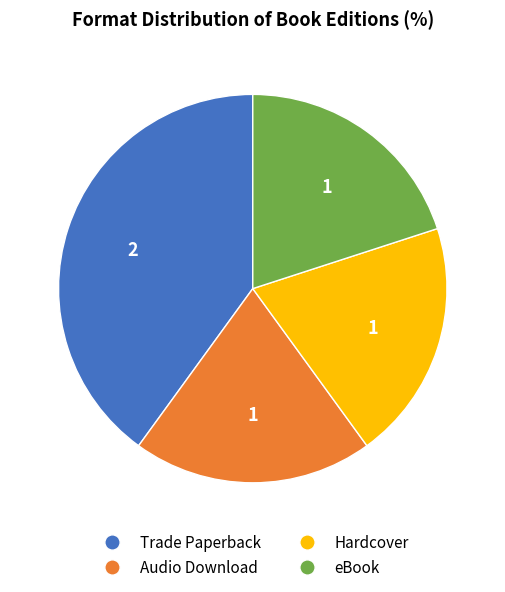

What is the largest slice in the pie chart?

Trade Paperback